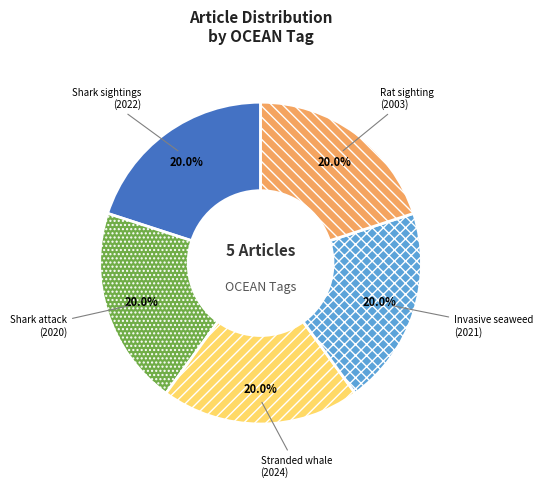

What is the ratio of the value at Shark sightings (2022) to the value at Invasive seaweed (2021)?

1.0